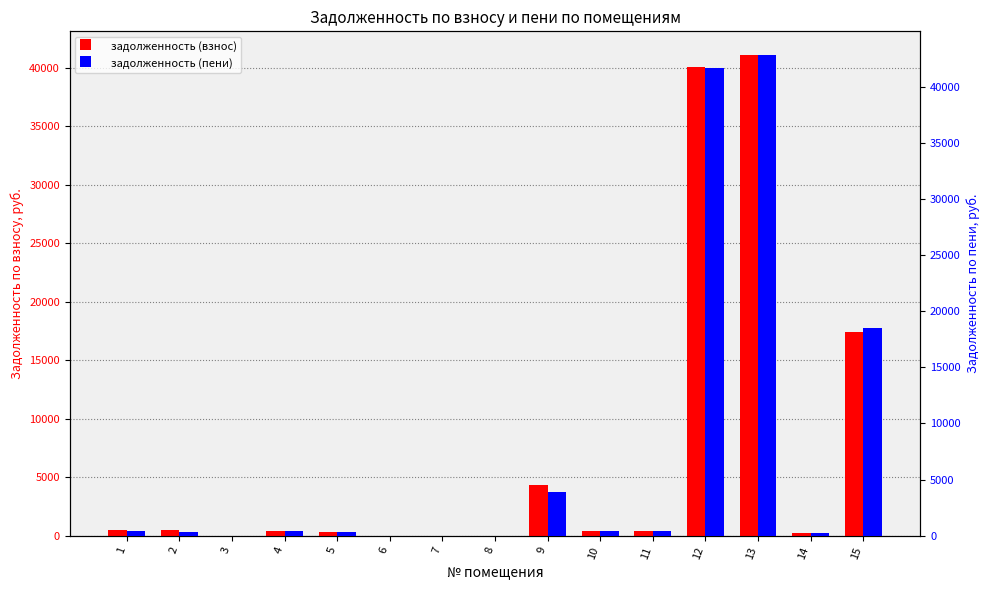

How many categories are shown in the chart?

15